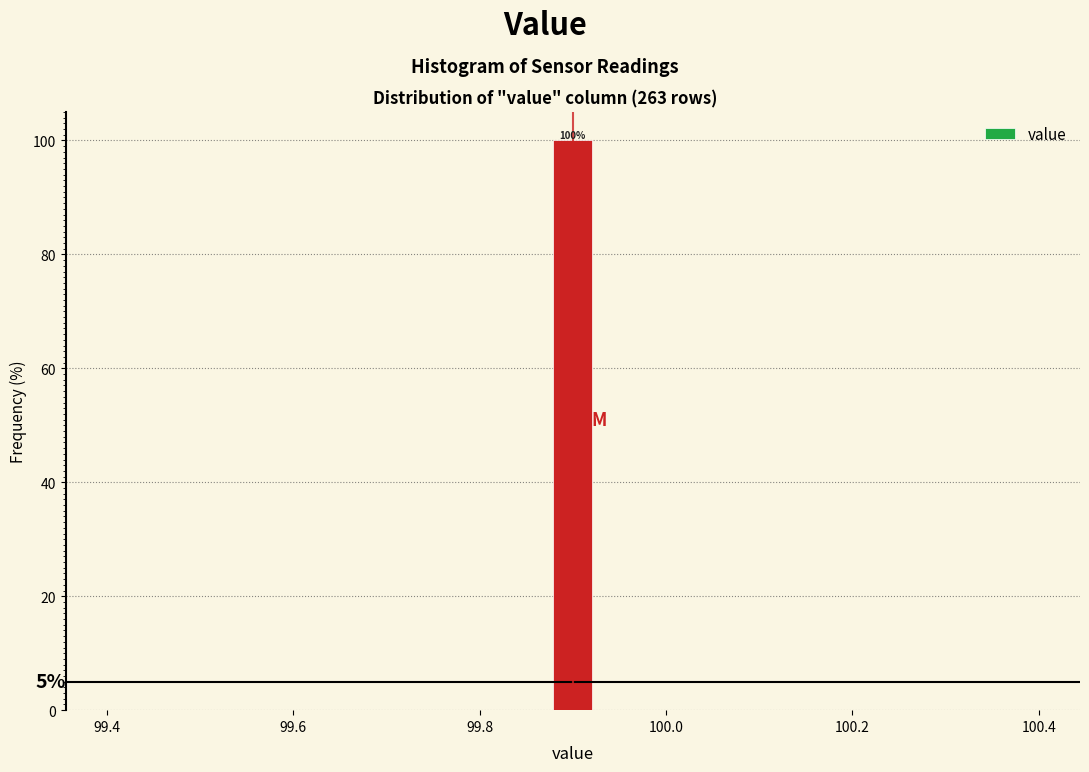

Read against the x-axis, roughly where is the centre of the tallest bar?

99.90